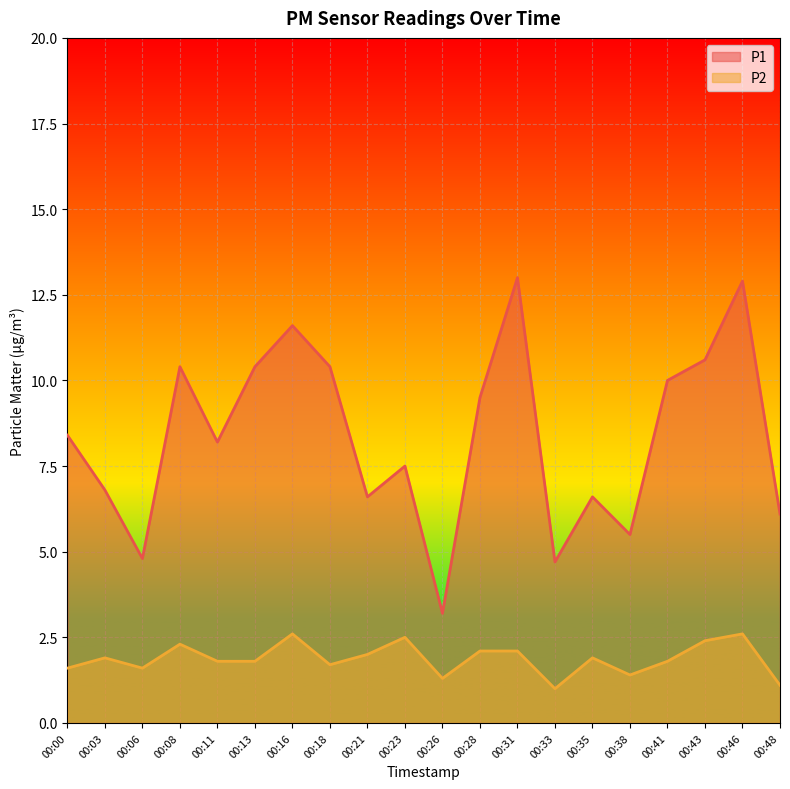

At how many categories does at least one series exceed 8?

11